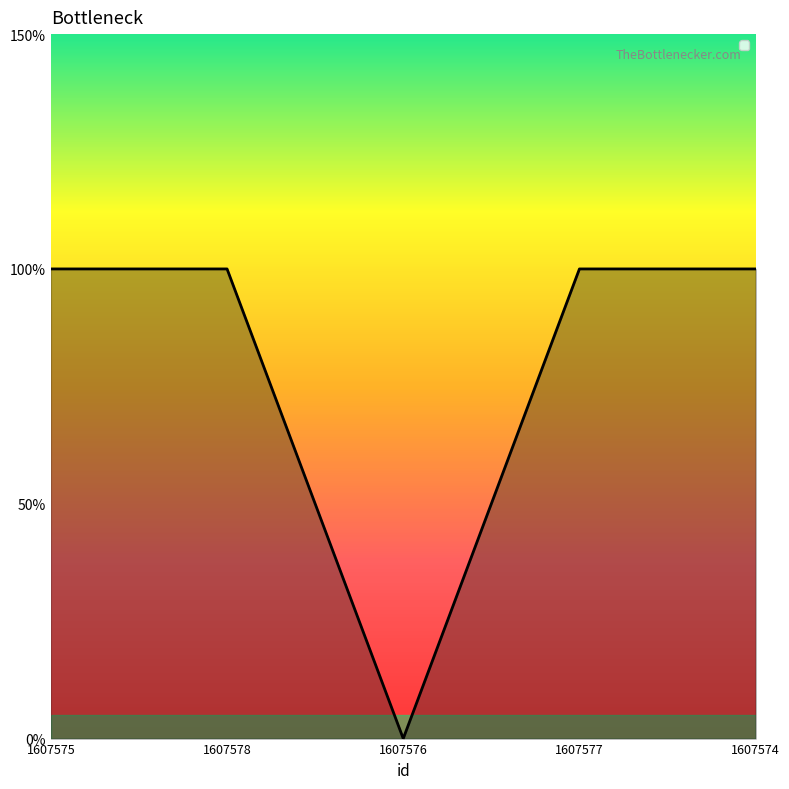

True or false: there are more than 0 points higher than both neighbors.

False